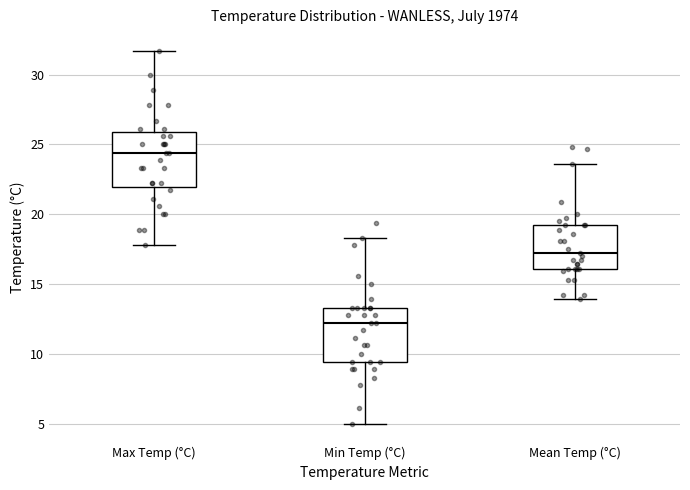

Where is the upper edge of the box for Min Temp (°C) on the y-axis? The values are not printed on the chart, so give them approximately, as read against the axis.

13.5